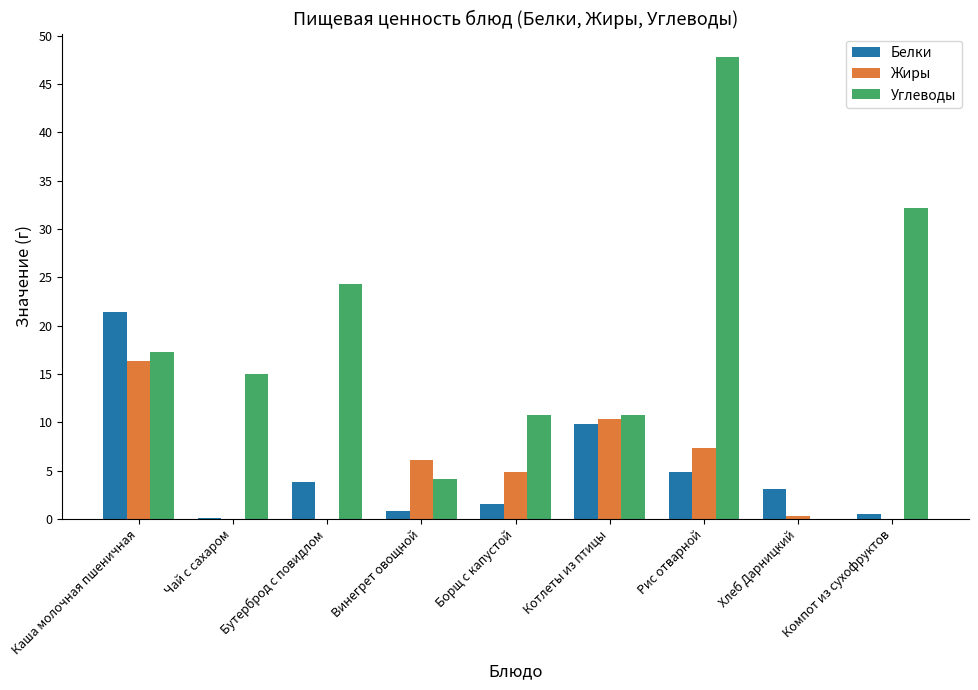

At which category is the sum across all series the highest?

Рис отварной